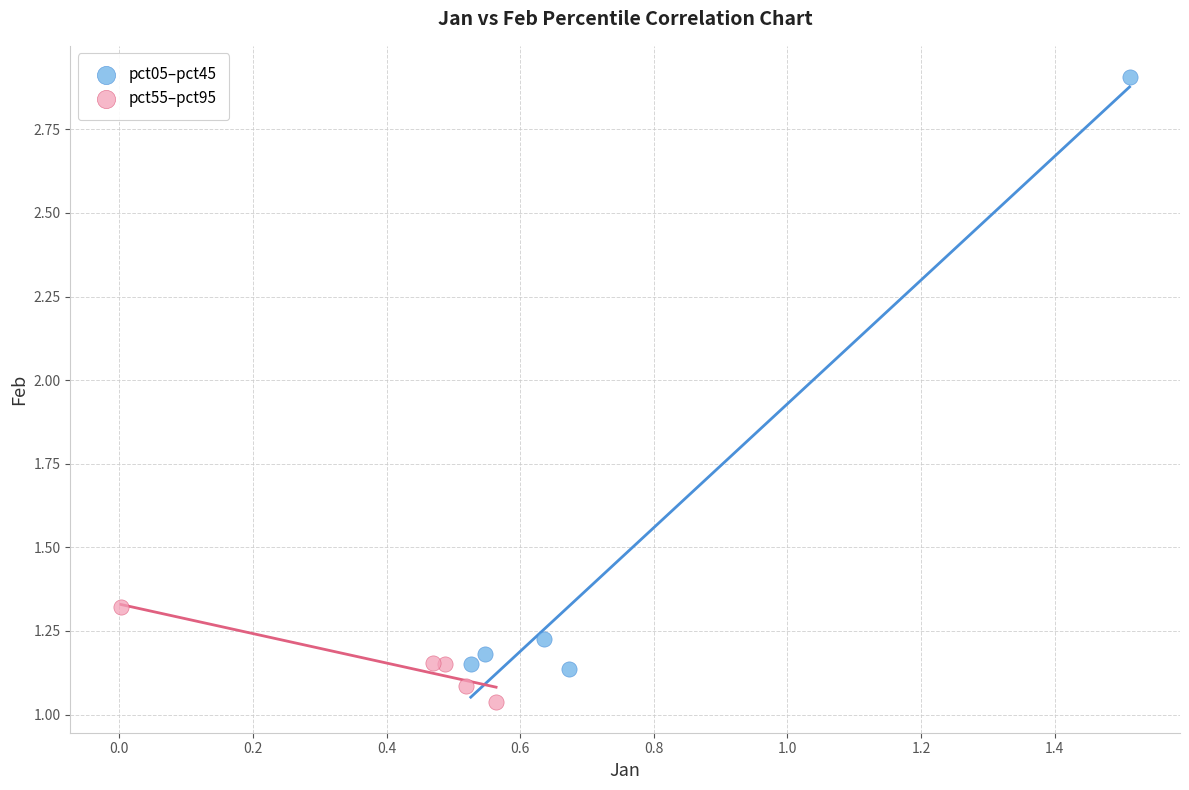

Which series reaches the maximum Y coordinate?

pct05–pct45